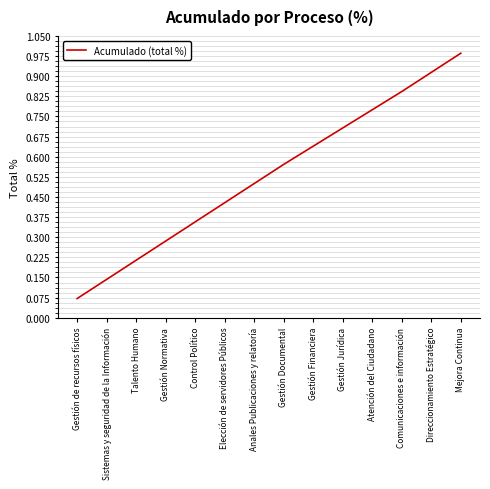

What position from the right is Anales Publicaciones y relatoría?

8